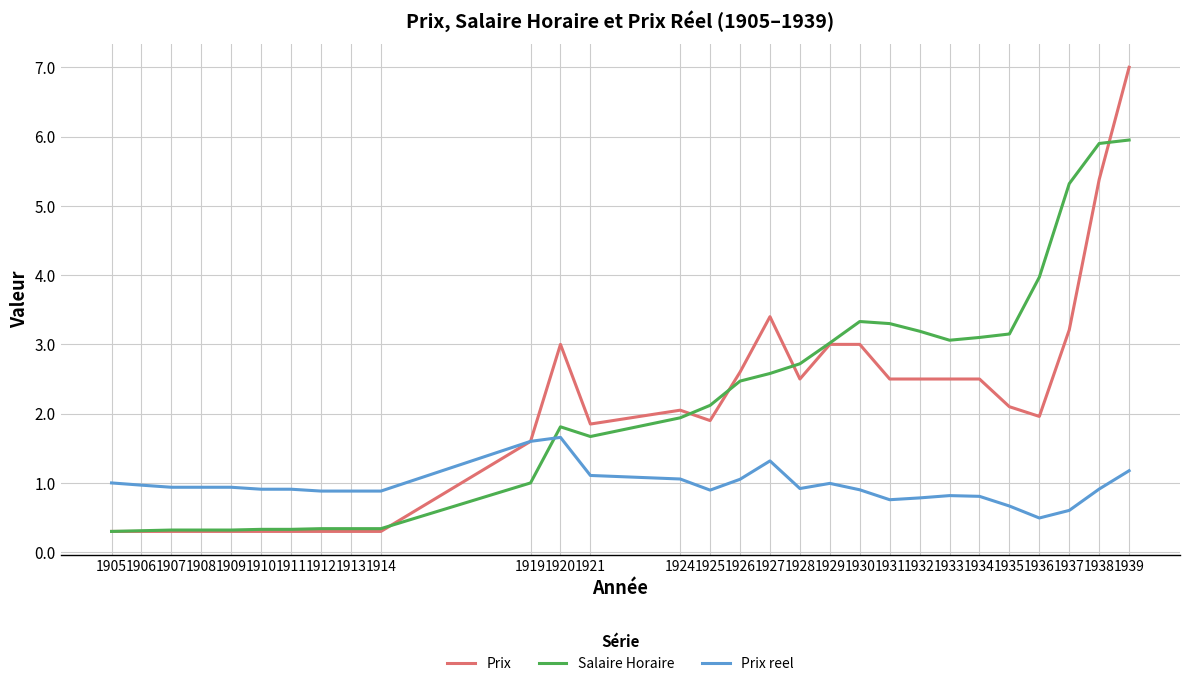

What is the difference between the highest and lowest values at 1926?

1.5